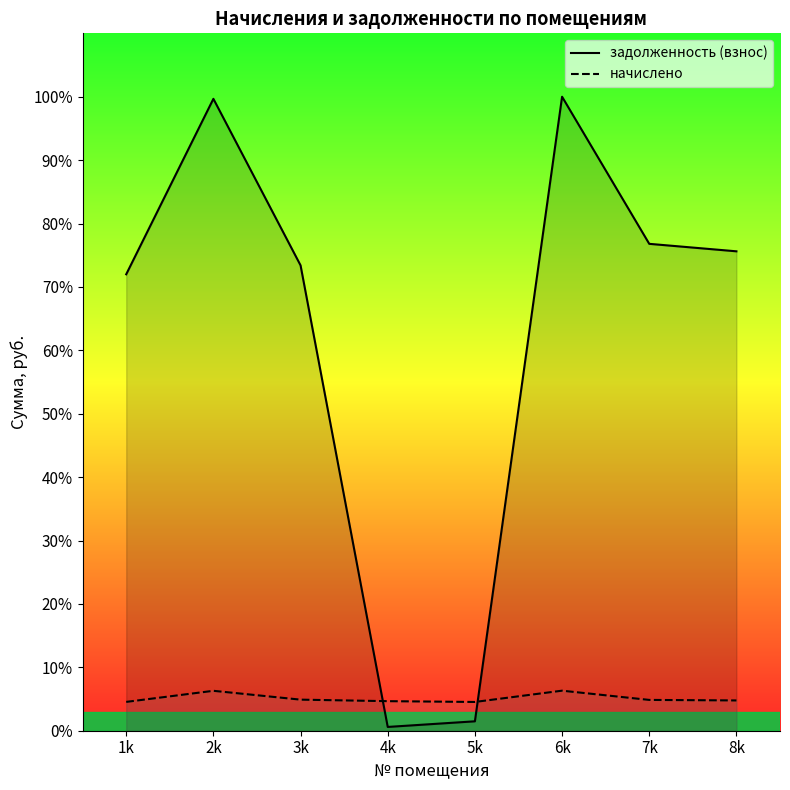

Between 8k and 6k, which is larger?

6k